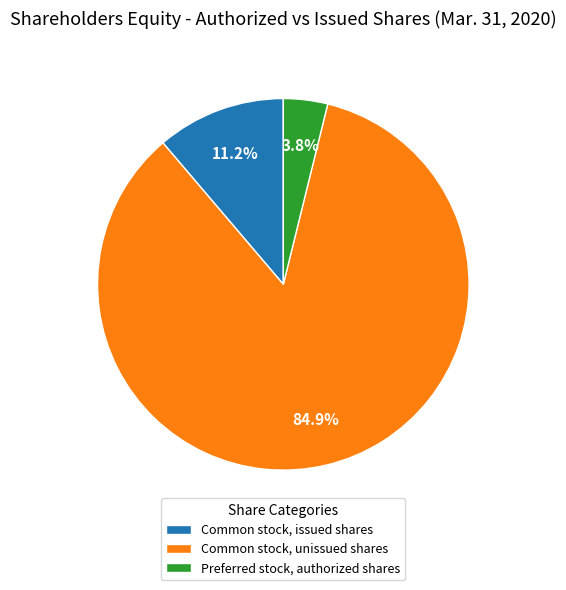

Rank the categories by value from highest to lowest.

Common stock, unissued shares, Common stock, issued shares, Preferred stock, authorized shares